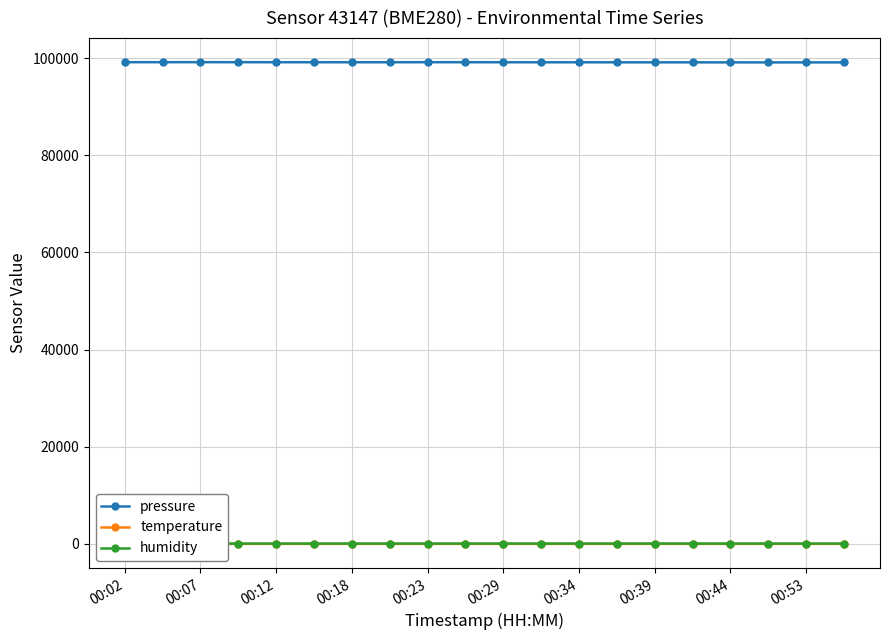

What is the value of the humidity point at the 19th from the left?

68.4